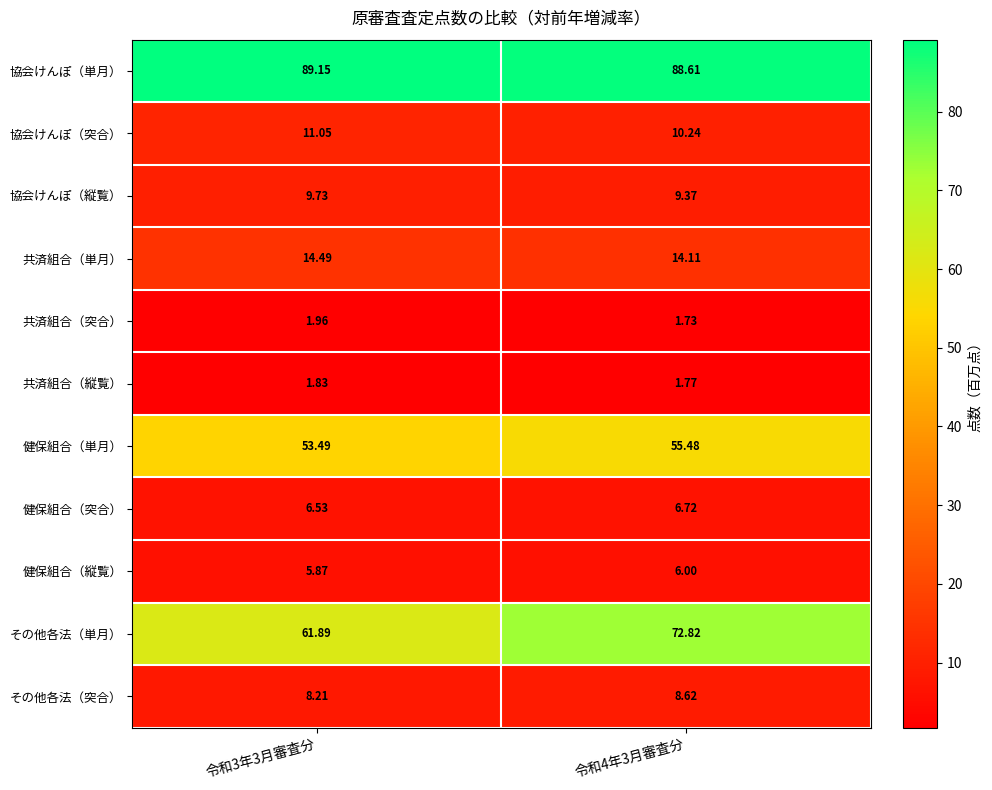

Which series has the largest range (max minus min)?

その他各法（単月）